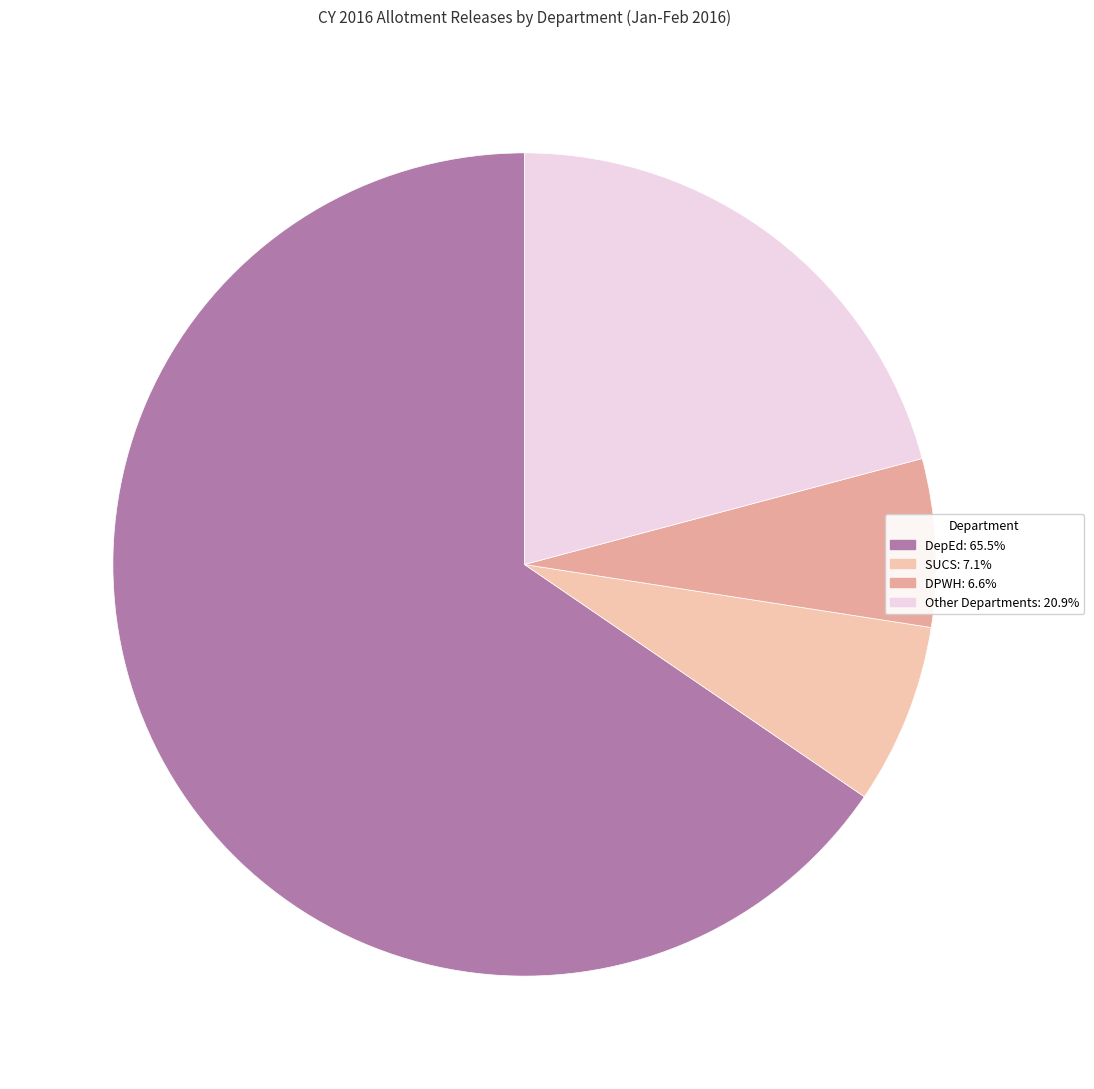

Which category has the biggest portion of the pie?

DepEd